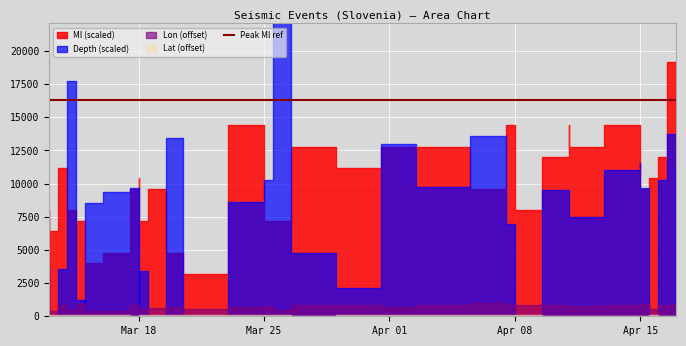

How many interior local valleys does the Lat series have?

15